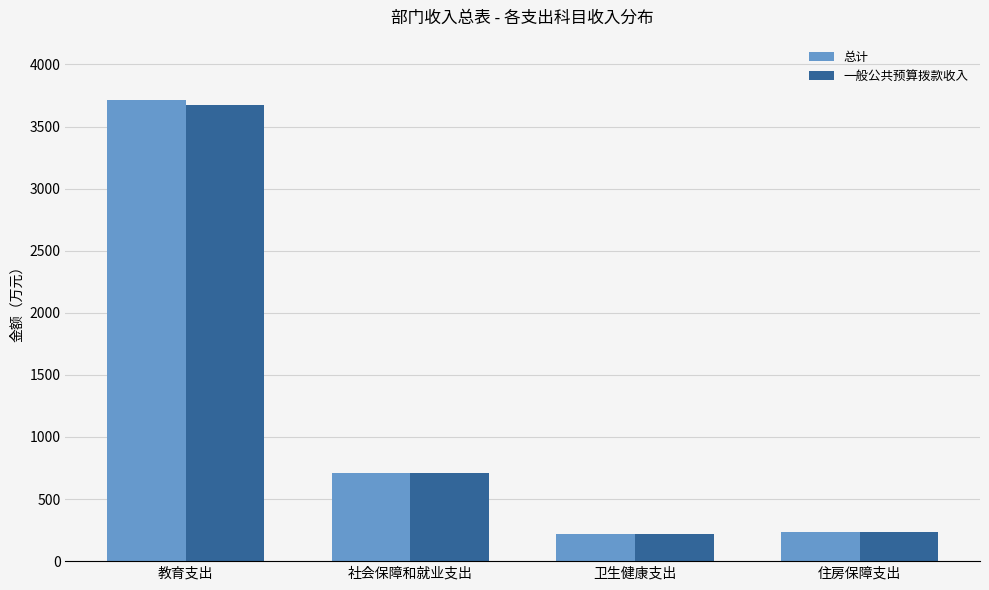

What is the label of the 1st bar from the right?

住房保障支出